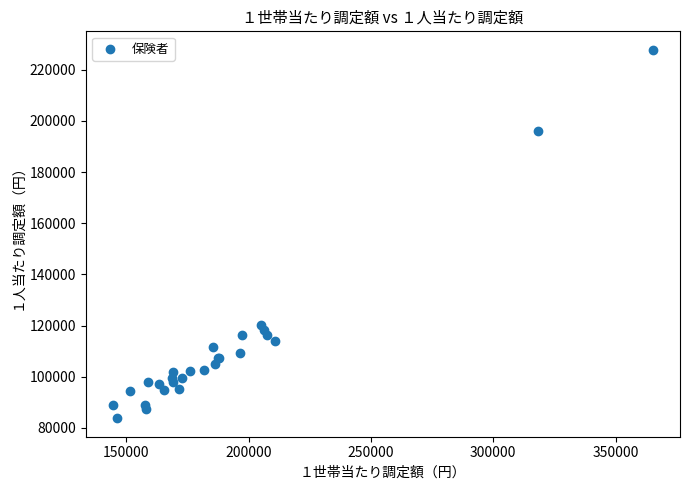

What Y value in the scatter plot is closest to 155766?

120037